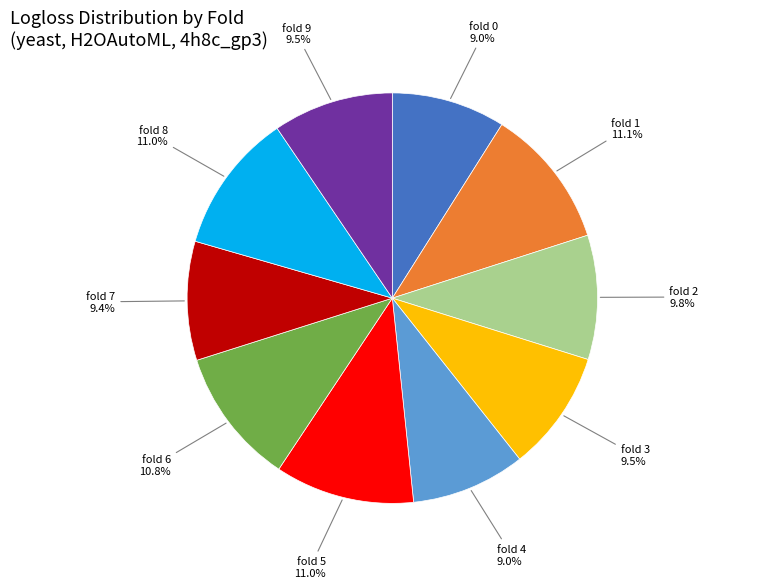

Combined, what portion of the pie is fold 6 and fold 4?

19.8%